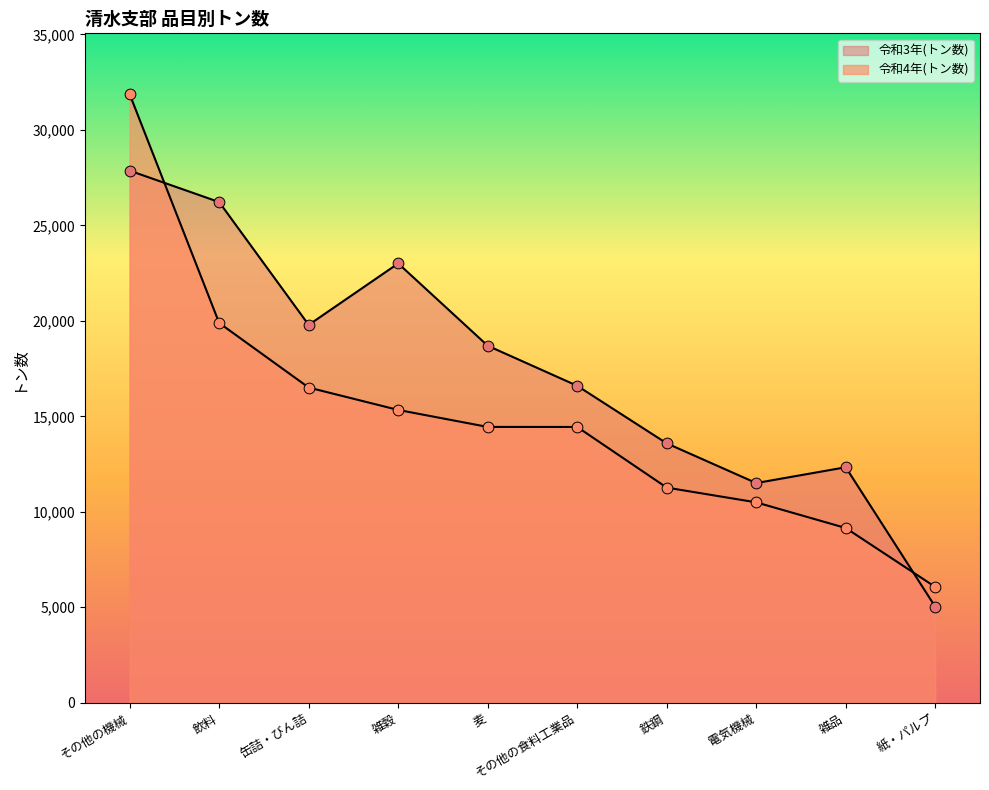

What are all the series names shown in the legend?

令和4年(トン数), 令和3年(トン数)